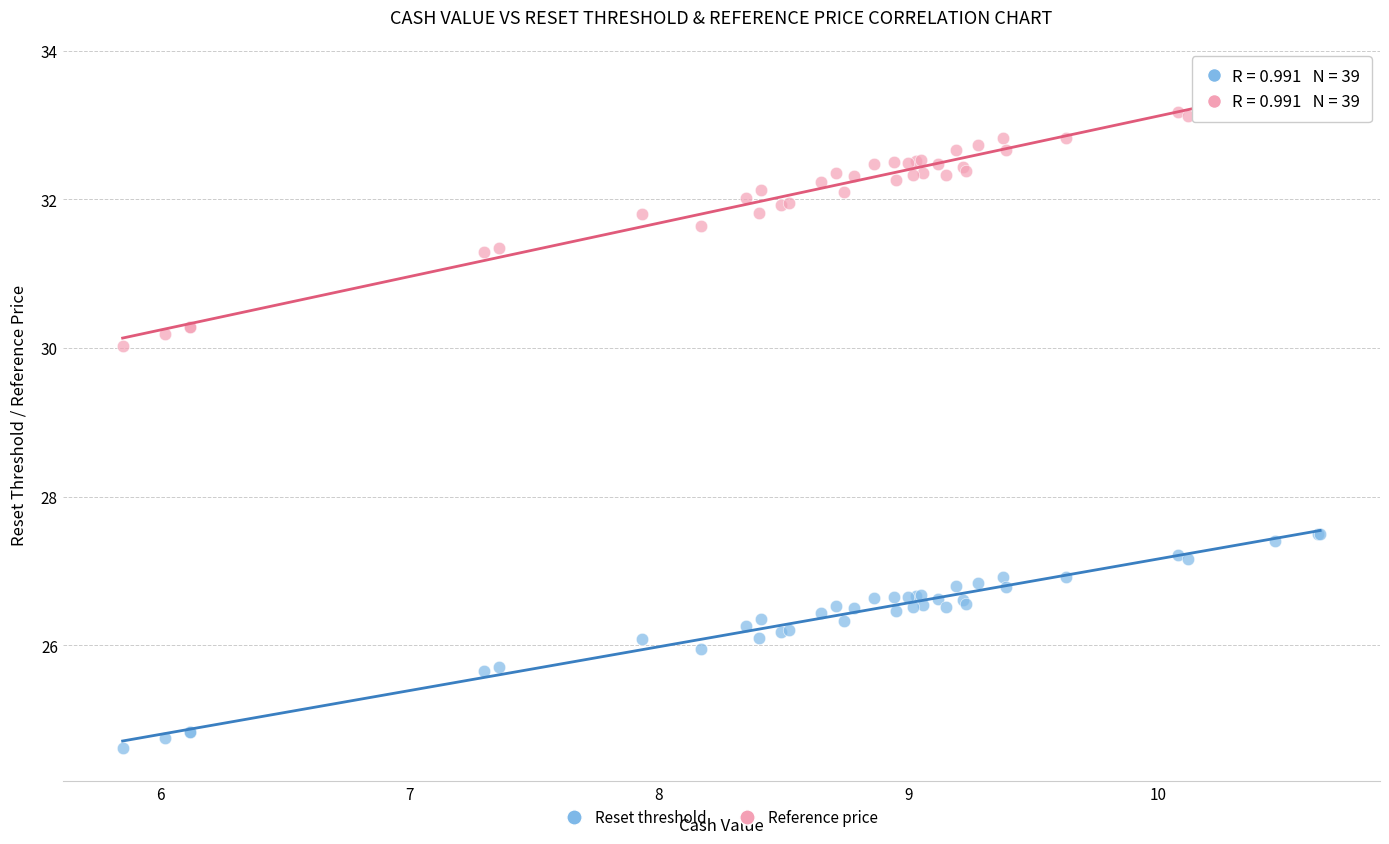

Which series has the widest spread of Y values?

Reference price